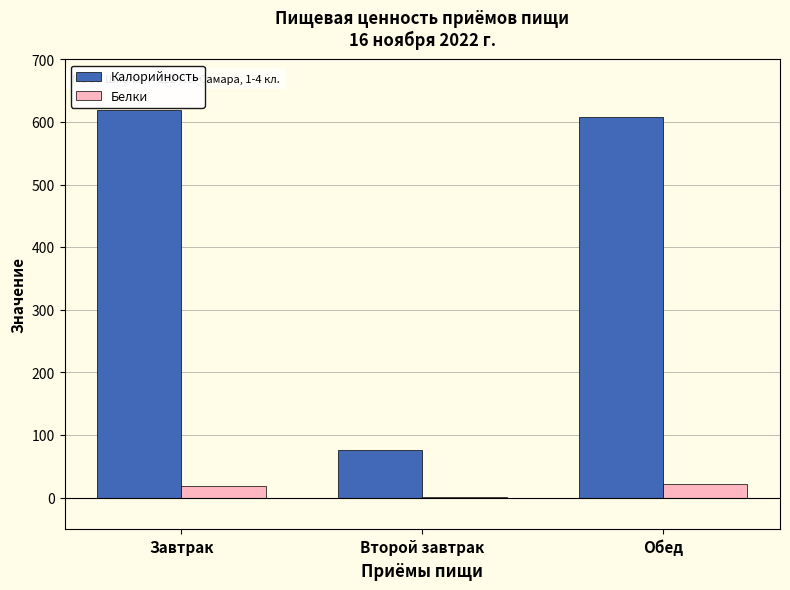

Is the value of Калорийность at Завтрак greater than the value of Белки at Завтрак?

Yes